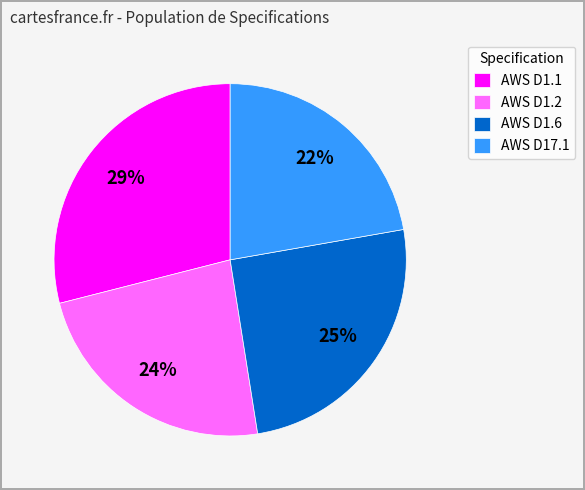

Approximately how many times larger is the value at AWS D17.1 compared to AWS D1.2?

0.9